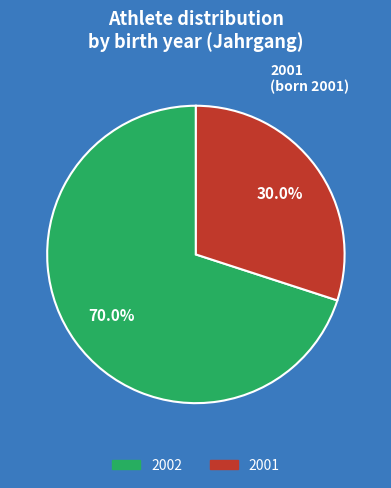

To the nearest percent, what portion does 2001 represent?

30%